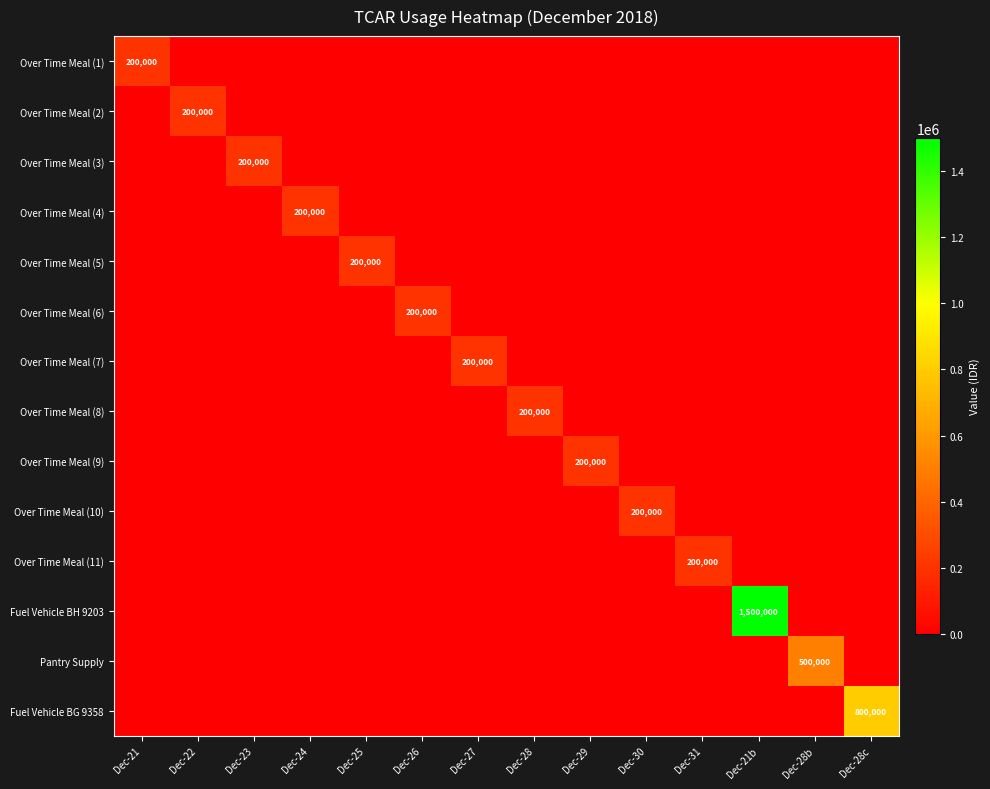

Which series has the largest total across all categories?

Fuel Vehicle BH 9203